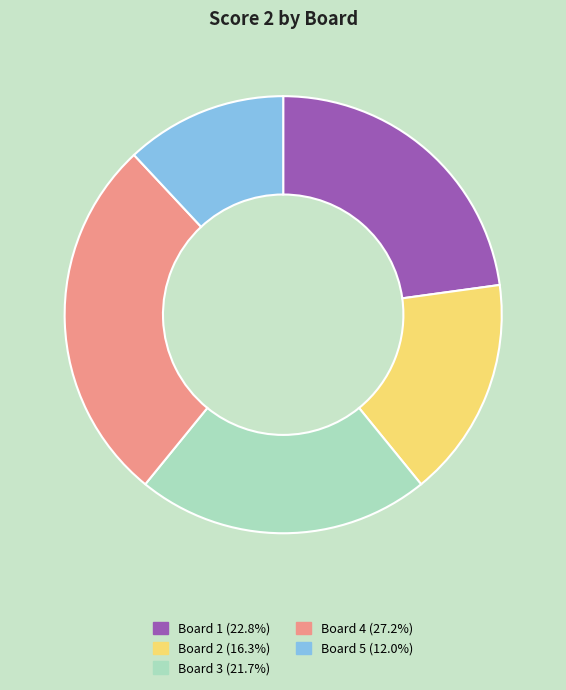

Combined, do Board 5 and Board 3 account for over 50%?

No